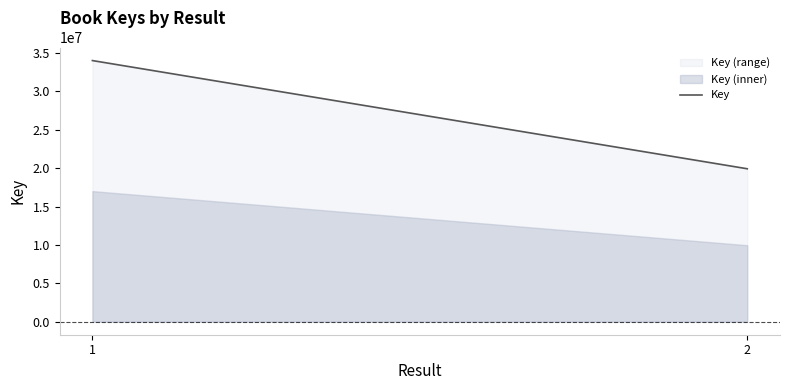

Reading left to right, what are all the values shown in this chart?

1=34030325	2=19928040